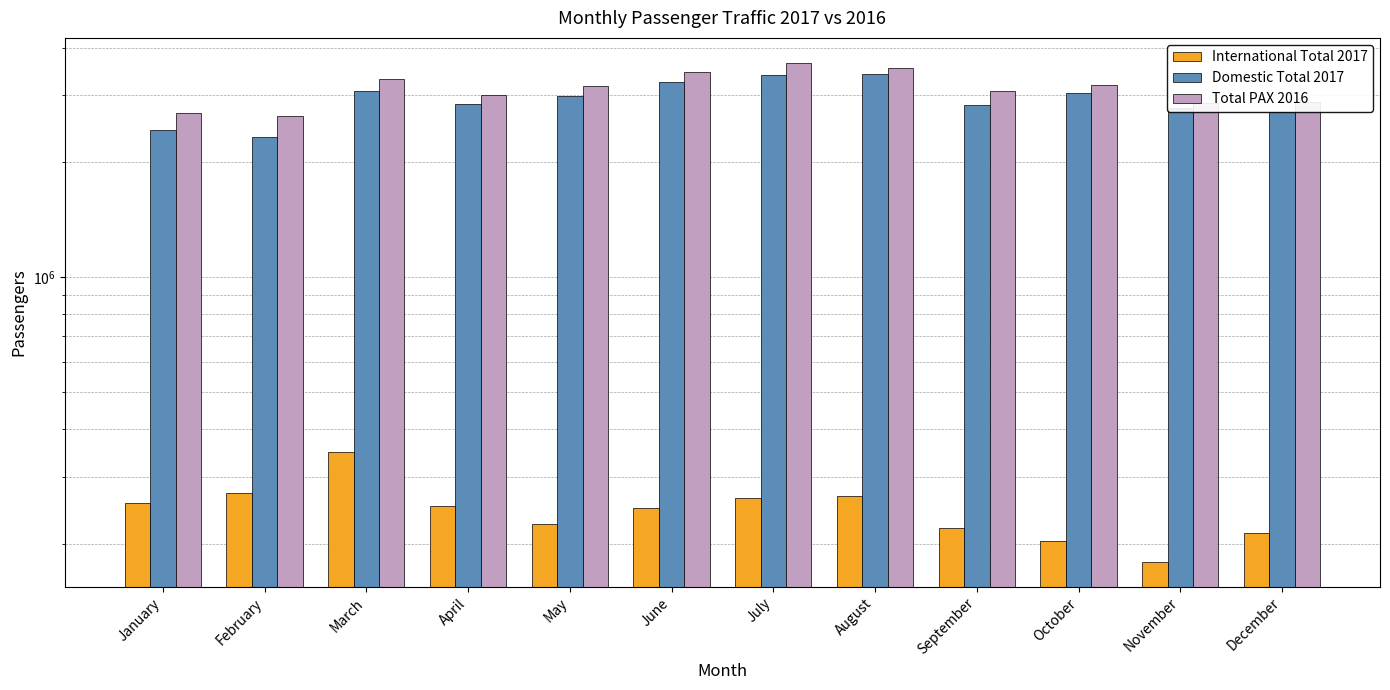

What is the value of the Total PAX 2016 bar at the 3rd from the left?

3316223